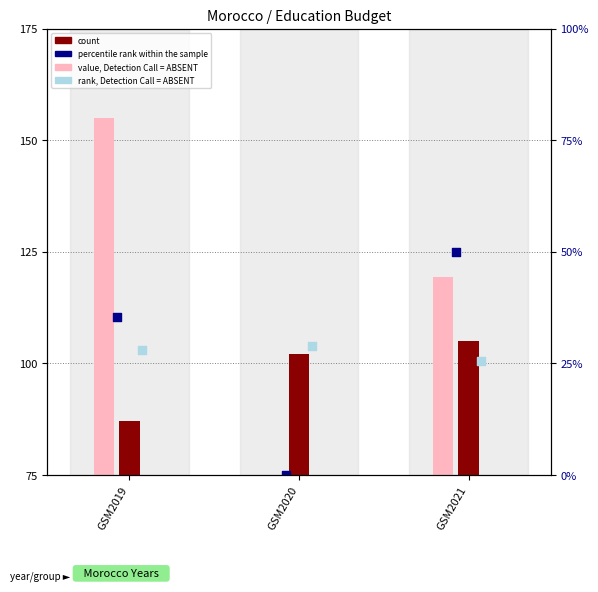

What is the total value across all series at GSM2019?

380.5